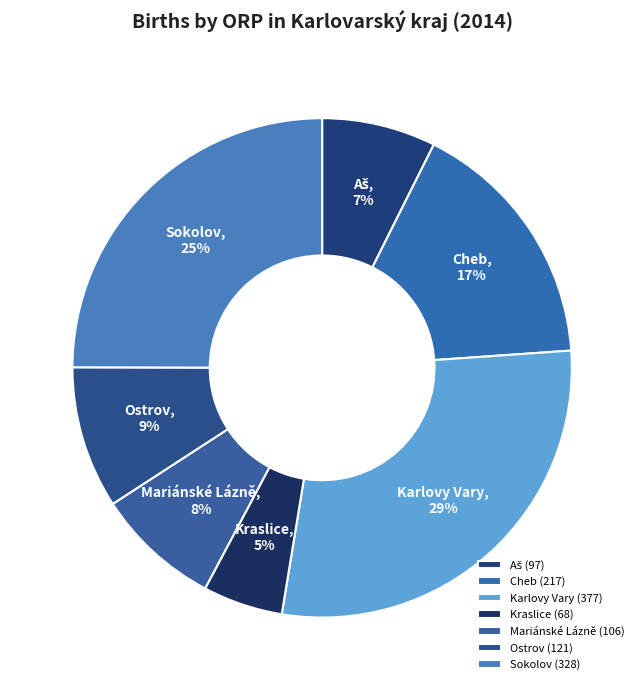

What is the largest slice in the pie chart?

Karlovy Vary